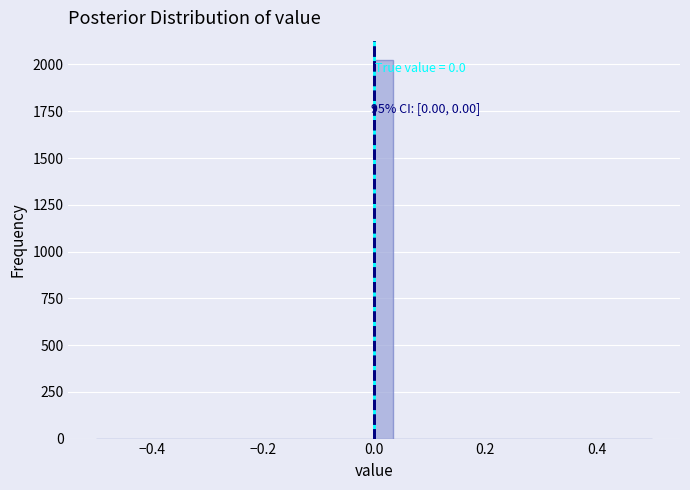

Read against the x-axis, roughly where is the centre of the tallest bar?

0.02